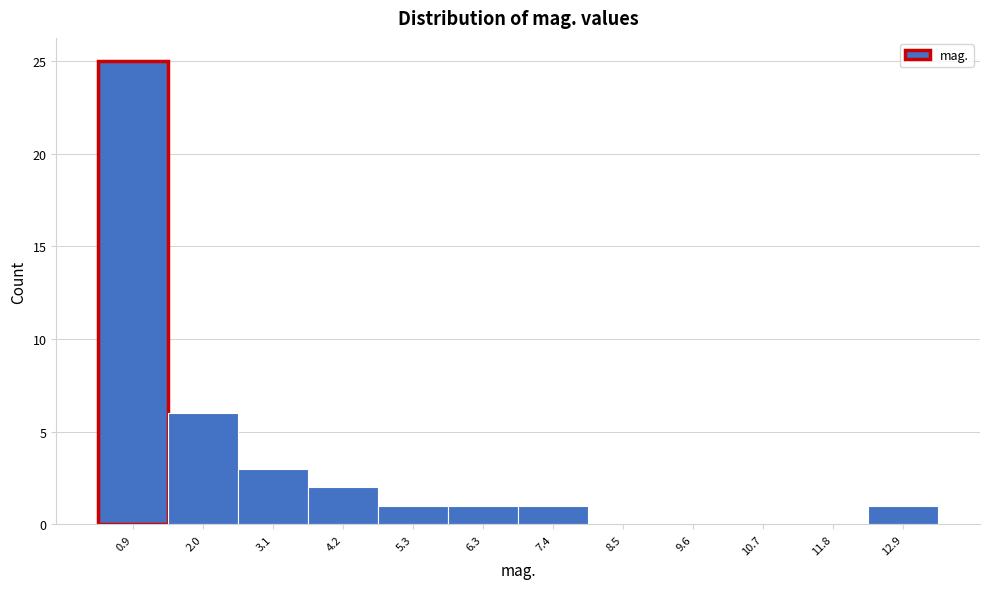

Reading left to right, extract all data points from this chart.

0.9=25	2.0=6	3.1=3	4.2=2	5.3=1	6.3=1	7.4=1	8.5=0	9.6=0	10.7=0	11.8=0	12.9=1